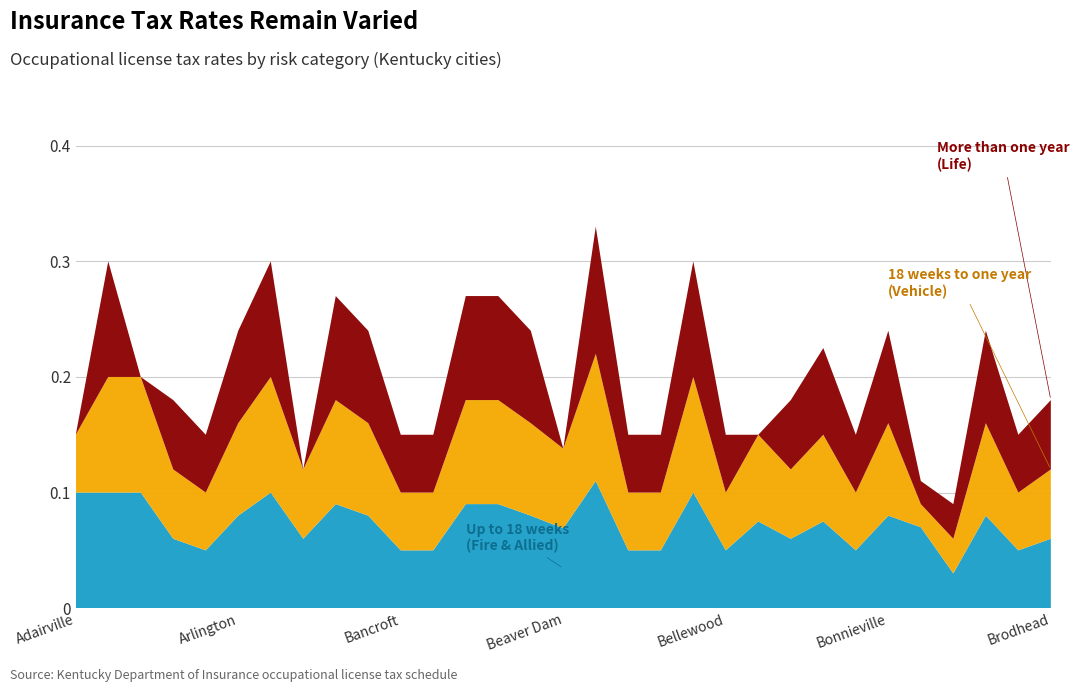

Reading right to left, extract all data points from this chart.

Up to 18 weeks (Fire & Allied Perils): Brodhead=0.1	Briarwood=0.1	Brandenburg=0.1	Bradfordsville=0.0	Bowling Green=0.1	Bonnieville=0.1	Blue Ridge Manor=0.1	Berry=0.1	Berea=0.1	Benton=0.1	Bellewood=0.1	Bellevue=0.1	Bellemeade=0.1	Beechwood Village=0.1	Bedford=0.1	Beaver Dam=0.1	Beattyville=0.1	Bardwell=0.1	Barbourville=0.1	Barbourmeade=0.1	Bancroft=0.1	Augusta=0.1	Audubon Park=0.1	Auburn=0.1	Ashland=0.1	Arlington=0.1	Anchorage=0.1	Allen=0.1	Alexandria=0.1	Albany=0.1	Adairville=0.1
18 weeks to one year (Vehicle): Brodhead=0.1	Briarwood=0.1	Brandenburg=0.1	Bradfordsville=0.0	Bowling Green=0.0	Bonnieville=0.1	Blue Ridge Manor=0.1	Berry=0.1	Berea=0.1	Benton=0.1	Bellewood=0.1	Bellevue=0.1	Bellemeade=0.1	Beechwood Village=0.1	Bedford=0.1	Beaver Dam=0.1	Beattyville=0.1	Bardwell=0.1	Barbourville=0.1	Barbourmeade=0.1	Bancroft=0.1	Augusta=0.1	Audubon Park=0.1	Auburn=0.1	Ashland=0.1	Arlington=0.1	Anchorage=0.1	Allen=0.1	Alexandria=0.1	Albany=0.1	Adairville=0.1
More than one year (Life): Brodhead=0.1	Briarwood=0.1	Brandenburg=0.1	Bradfordsville=0.0	Bowling Green=0.0	Bonnieville=0.1	Blue Ridge Manor=0.1	Berry=0.1	Berea=0.1	Benton=0.0	Bellewood=0.1	Bellevue=0.1	Bellemeade=0.1	Beechwood Village=0.1	Bedford=0.1	Beaver Dam=0.0	Beattyville=0.1	Bardwell=0.1	Barbourville=0.1	Barbourmeade=0.1	Bancroft=0.1	Augusta=0.1	Audubon Park=0.1	Auburn=0.0	Ashland=0.1	Arlington=0.1	Anchorage=0.1	Allen=0.1	Alexandria=0.0	Albany=0.1	Adairville=0.0